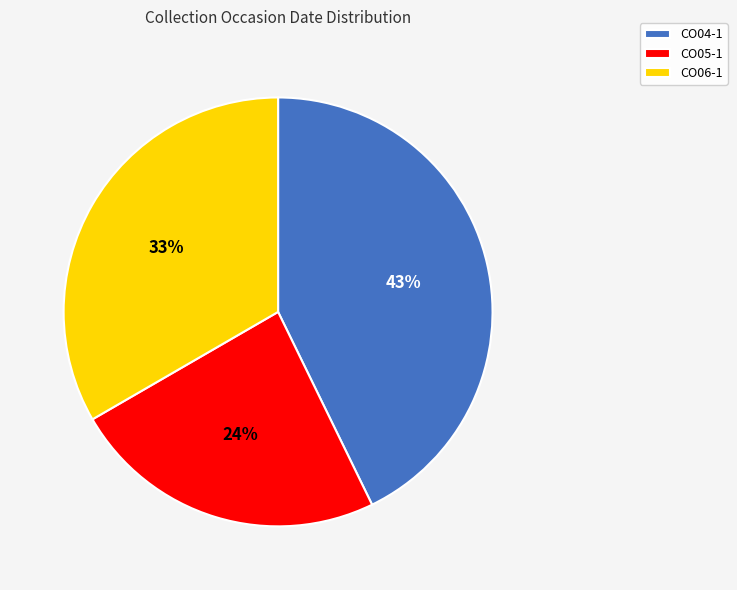

Combined, do CO06-1 and CO04-1 account for over 50%?

Yes